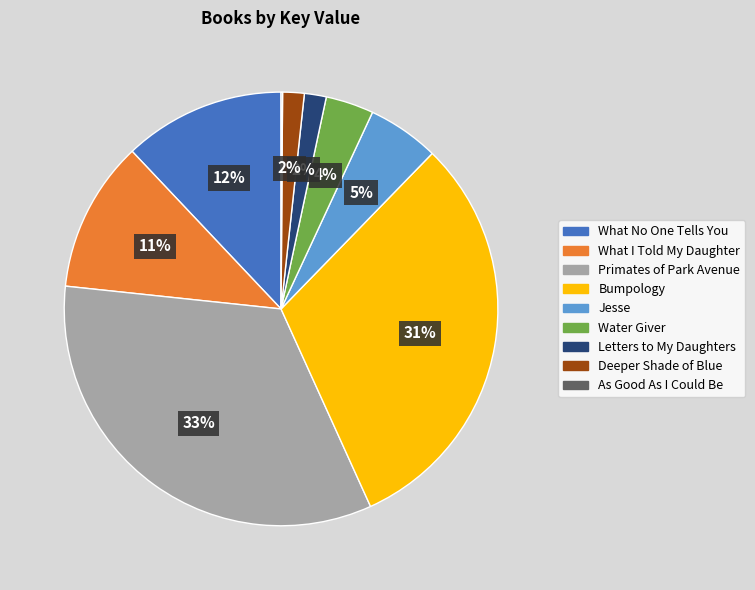

To the nearest percent, what percentage of the pie is What No One Tells You?

12%